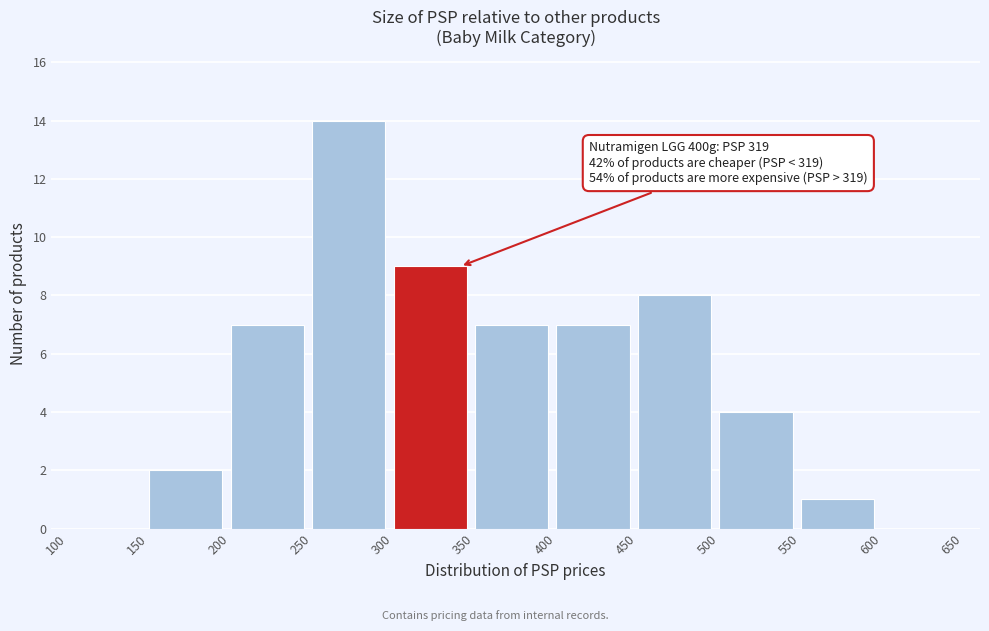

Over which range of the x-axis is the bar tallest?

250 to 300